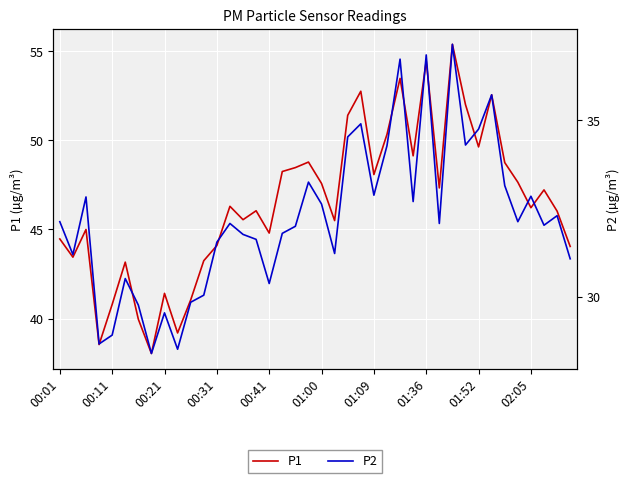

The P1 series shows 47.6 at 01:00. True or false?

True